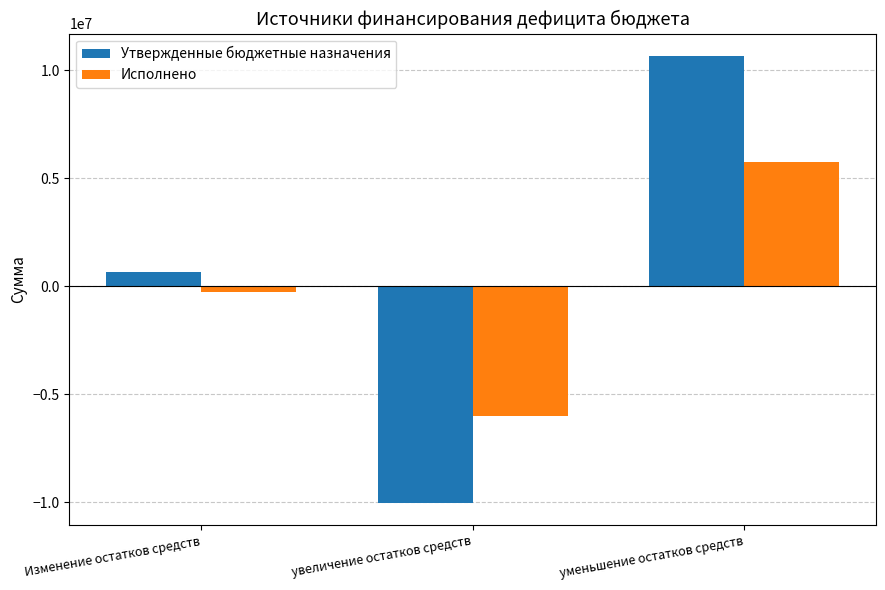

Count the number of data series in this chart.

2